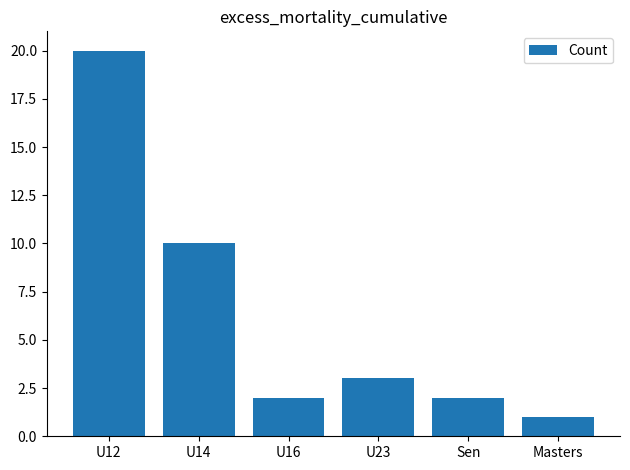

What is the average value?

6